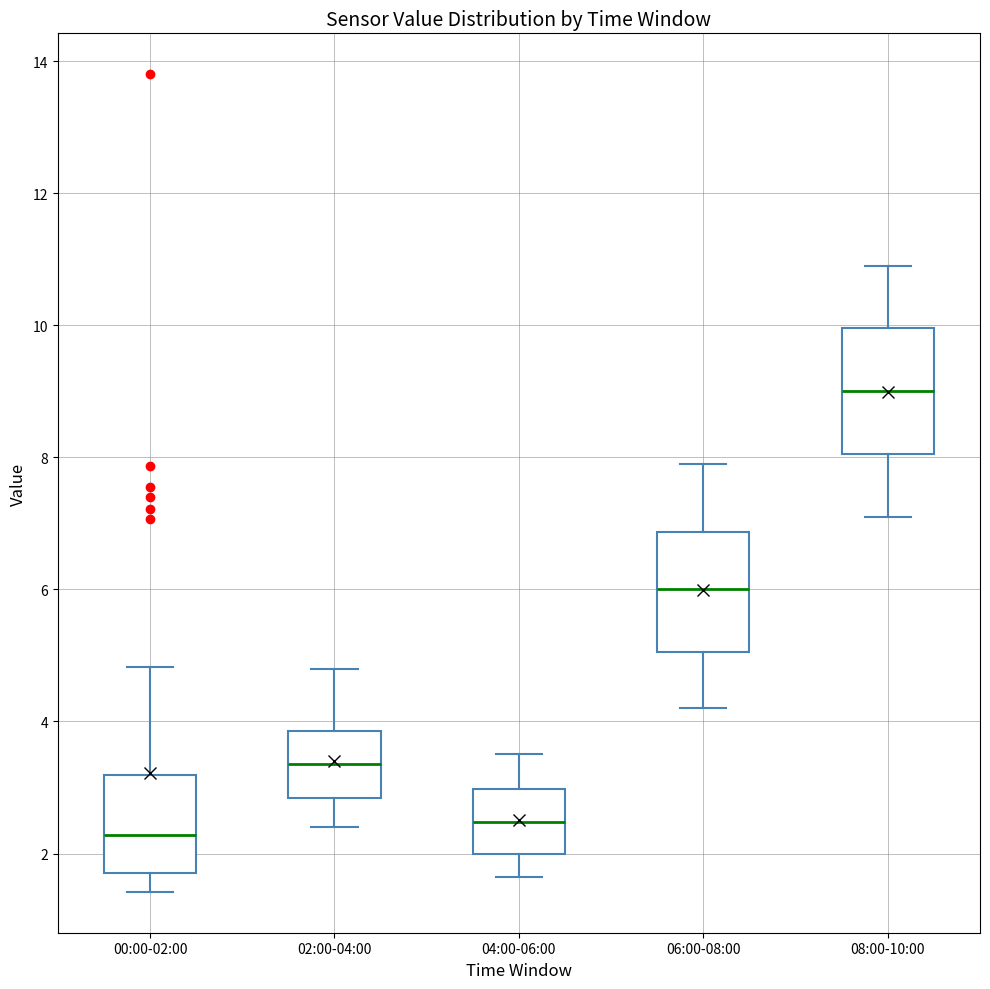

Reading left to right, read every box against the y-axis: the position of its median line, the range the box covers, and the ends of its whiskers. The values are not printed on the chart, so give them approximately, as read against the axis.

00:00-02:00: median 2.2, box 1.8 to 3.2, whiskers 1.4 to 4.8
02:00-04:00: median 3.4, box 2.8 to 3.8, whiskers 2.4 to 4.8
04:00-06:00: median 2.4, box 2.0 to 3.0, whiskers 1.6 to 3.6
06:00-08:00: median 6.0, box 5.0 to 6.8, whiskers 4.2 to 8.0
08:00-10:00: median 9.0, box 8.0 to 10.0, whiskers 7.2 to 11.0